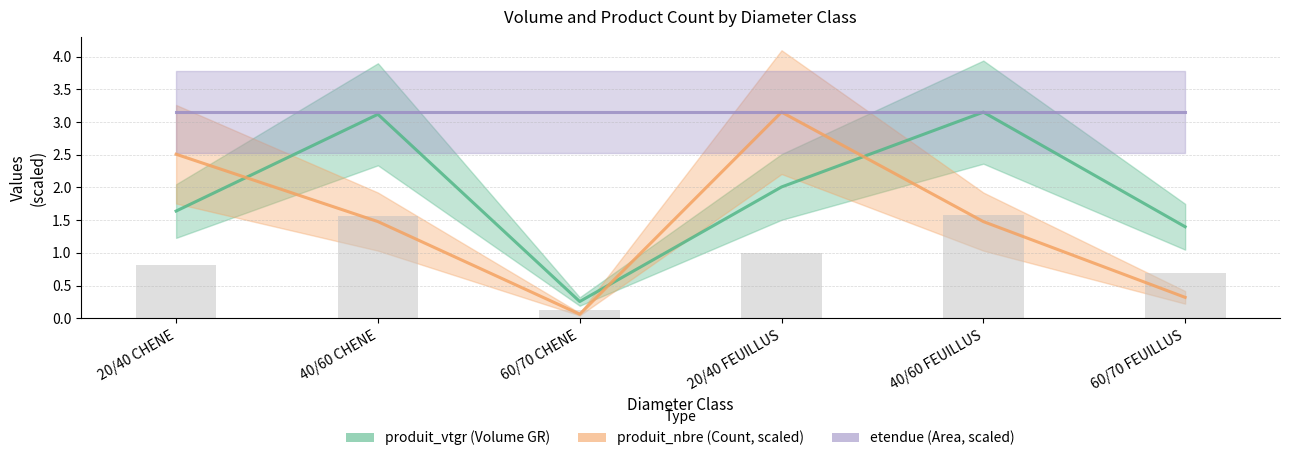

What is the maximum value shown in the chart?

3.2